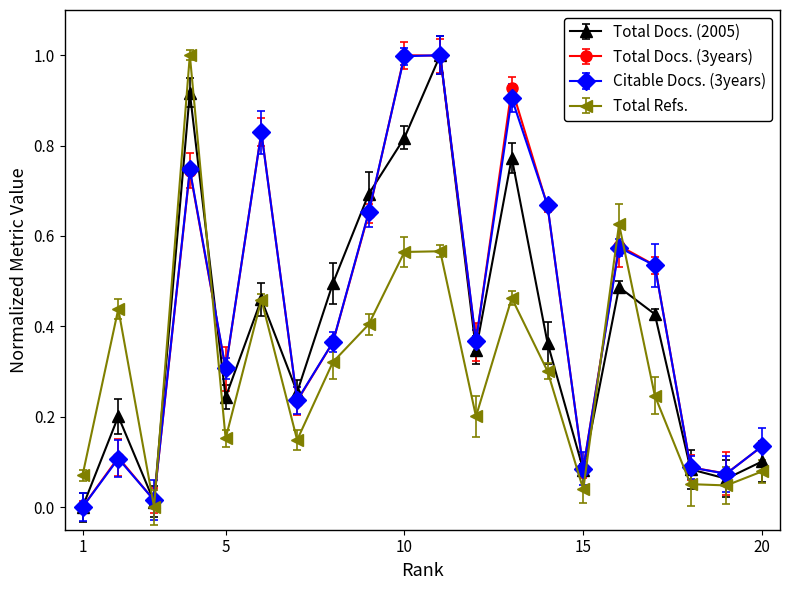

List the series in order of their peak value, highest first.

Total Docs. (2005), Total Docs. (3years), Citable Docs. (3years), Total Refs.